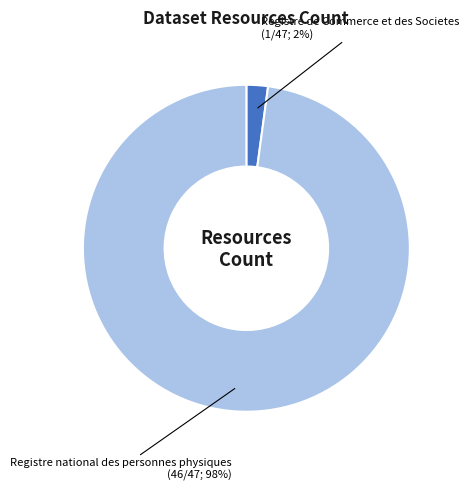

What is the largest slice in the pie chart?

Registre national des personnes physiques